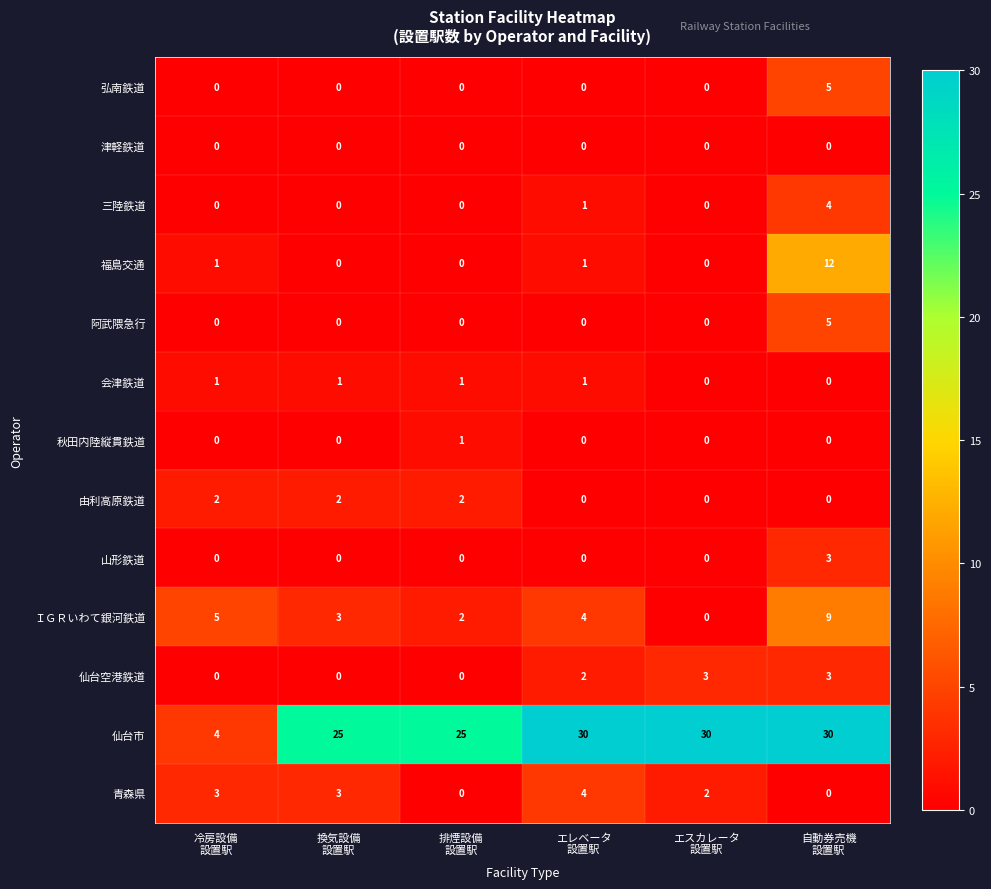

Which series changed the most between エスカレータ
設置駅 and 自動券売機
設置駅?

福島交通